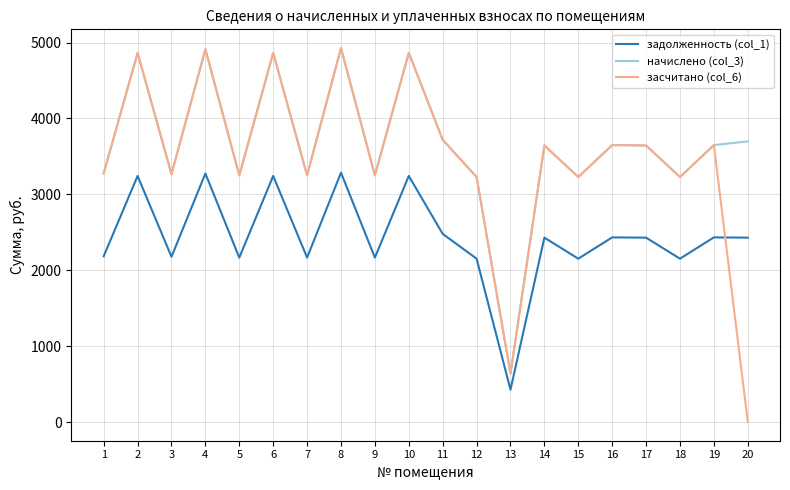

The value of начислено (col_3) at 4 is 4912.4. True or false?

True